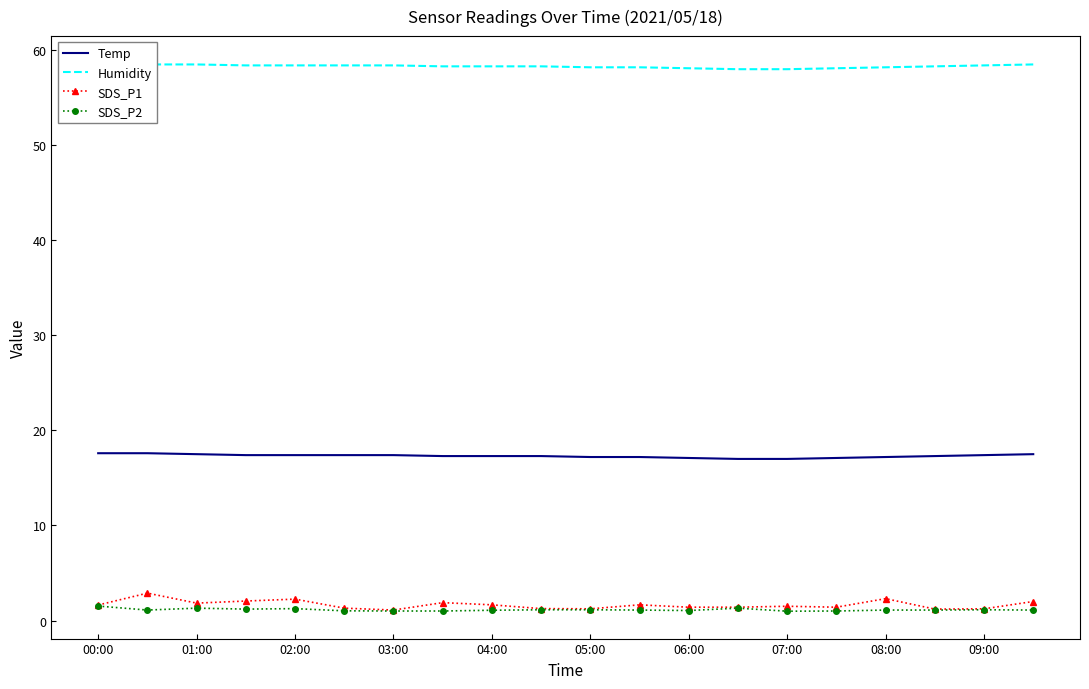

How many lines are shown in the chart?

4